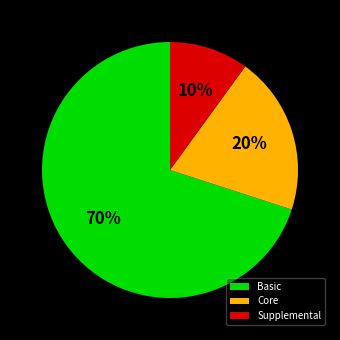

To the nearest percent, what portion does Basic represent?

70%